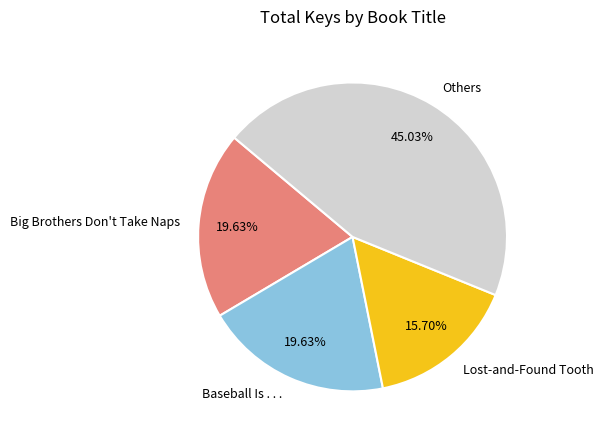

To the nearest percent, what is the average slice percentage?

25%